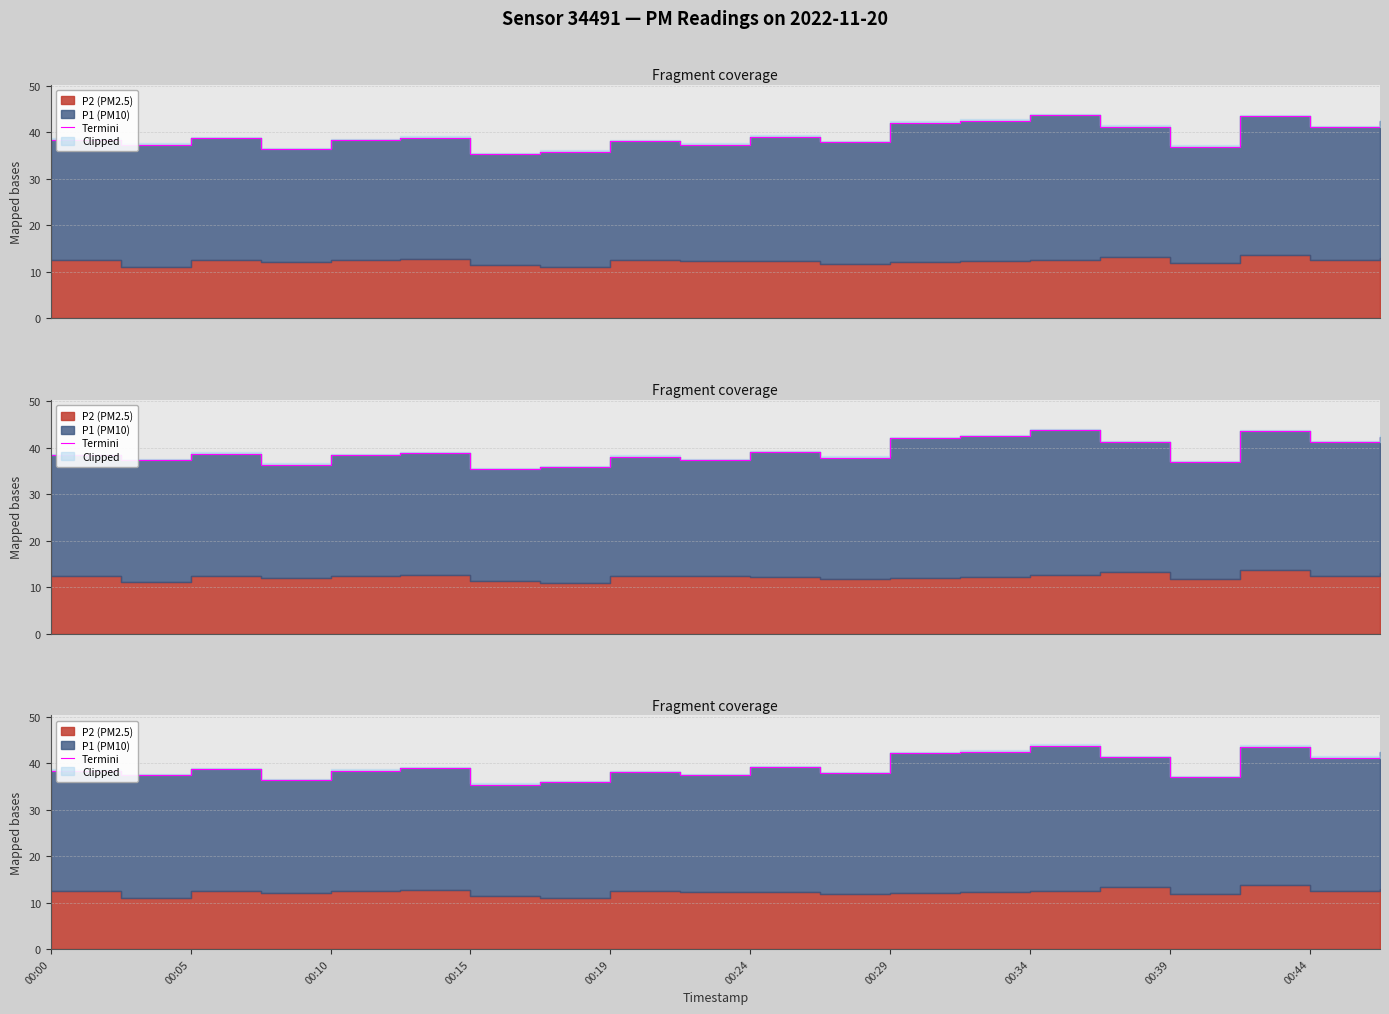

What is the average value?

39.3